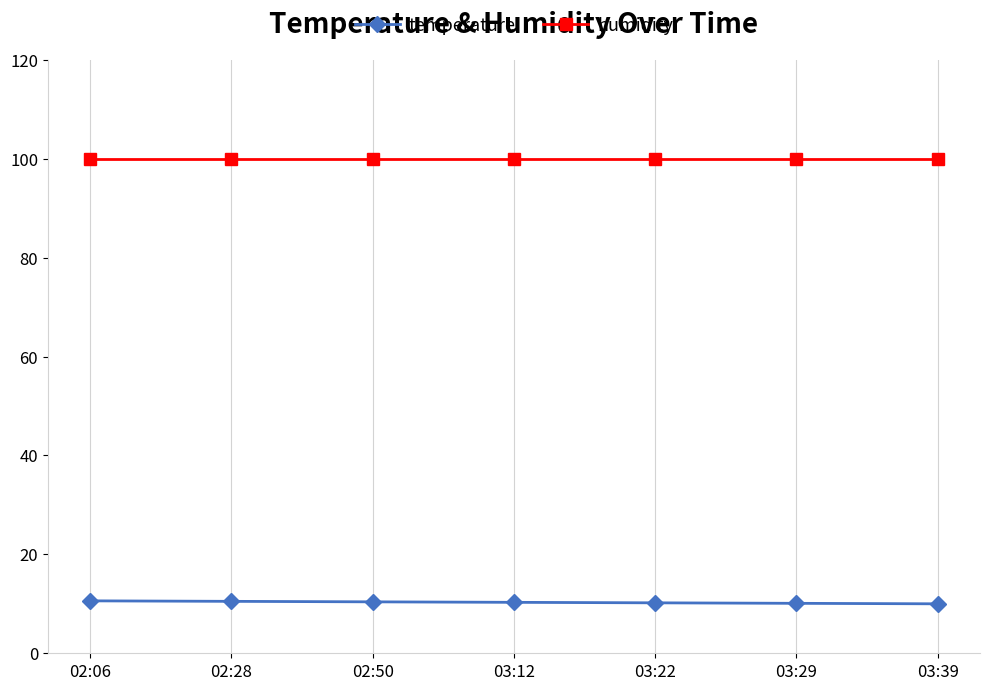

How many temperature values are between 10 and 11?

7